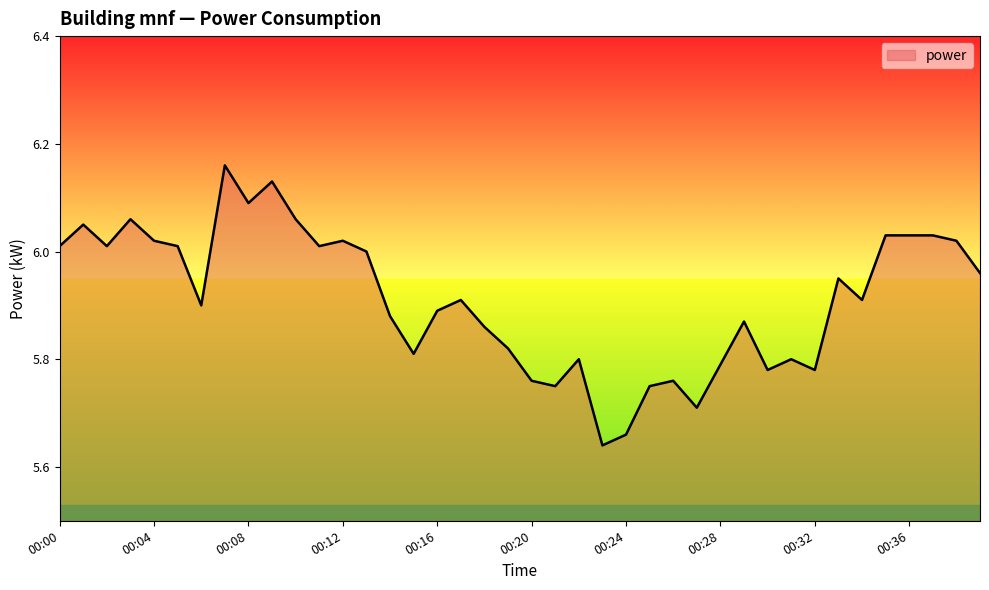

What is the difference between the maximum and minimum values?

0.5